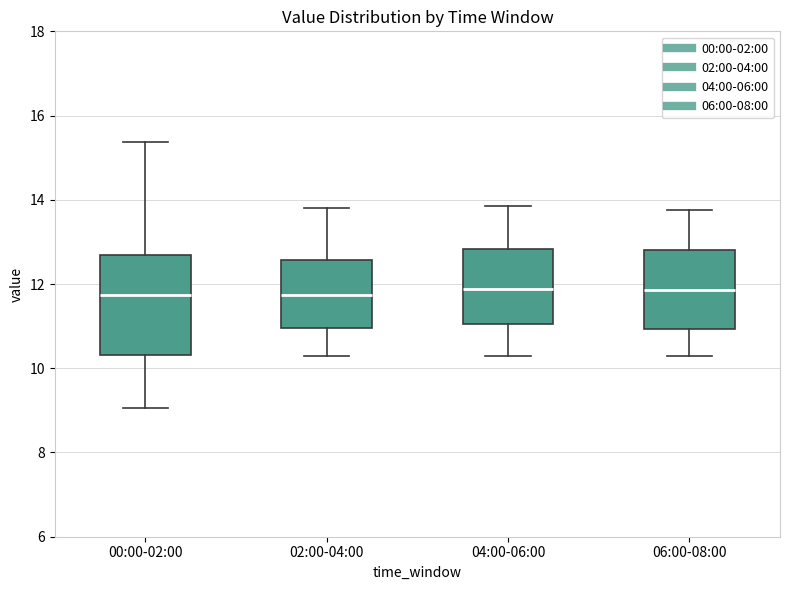

Where is the lower edge of the box for 06:00-08:00 on the y-axis? The values are not printed on the chart, so give them approximately, as read against the axis.

11.0